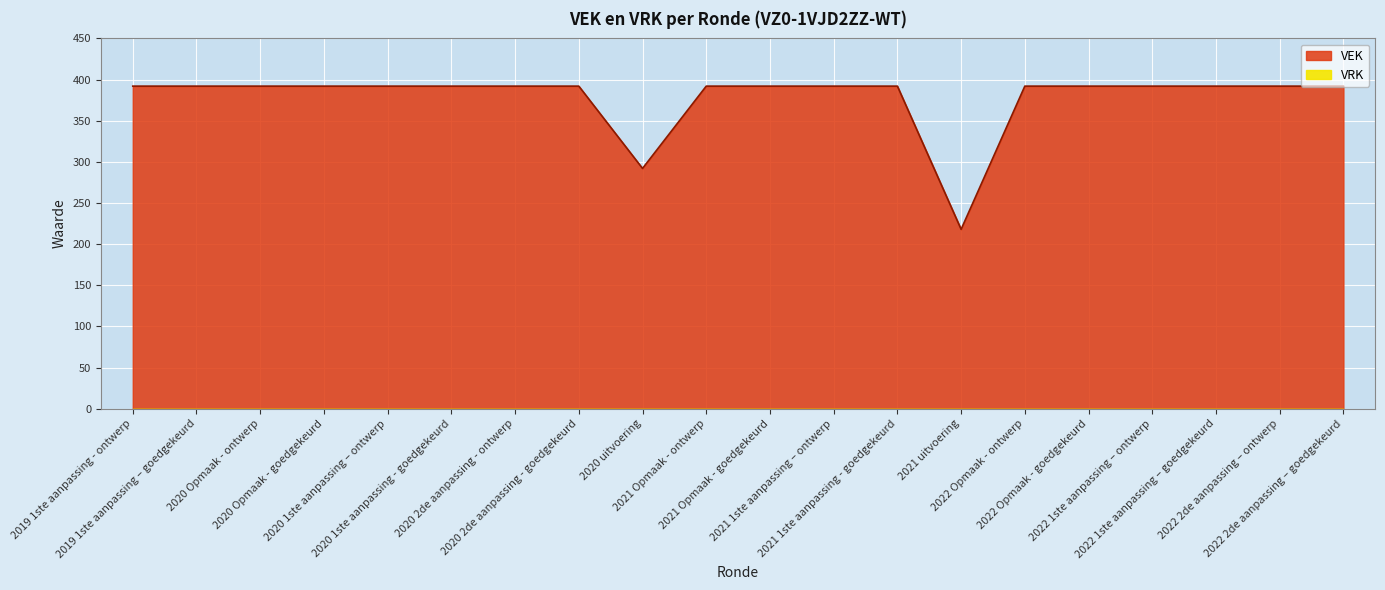

Reading left to right, transcribe all the data shown in this chart.

392	392	392	392	392	392	392	392	292	392	392	392	392	218	392	392	392	392	392	392